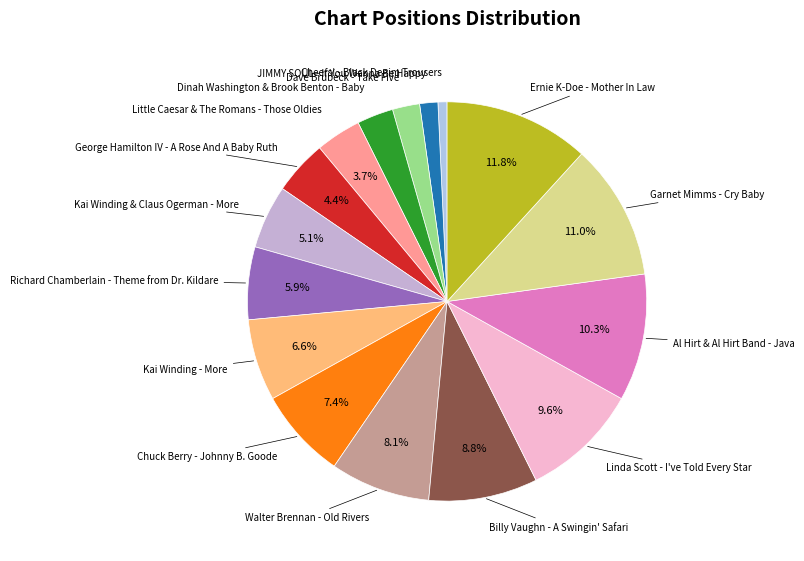

To the nearest percent, what is the combined percentage of Ernie K-Doe - Mother In Law and Walter Brennan - Old Rivers?

20%